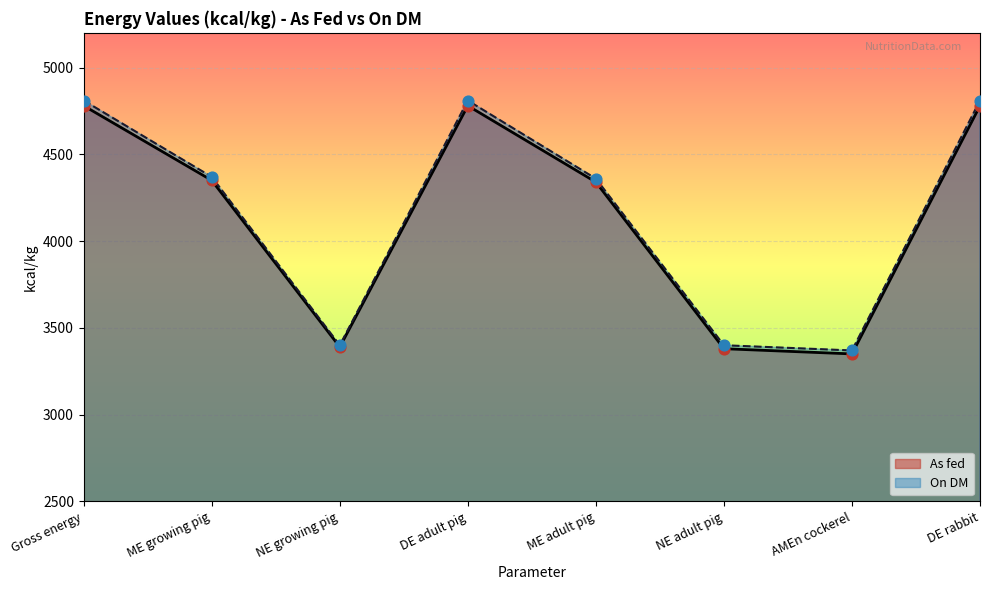

At which category is the sum across all series the highest?

Gross energy